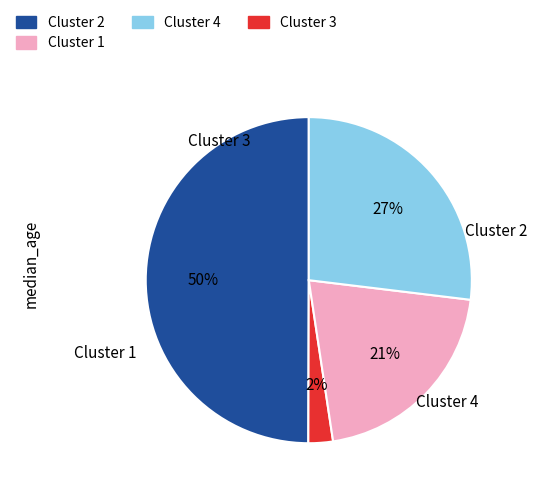

To the nearest percent, what is the difference between the largest and smallest slice percentages?

48%